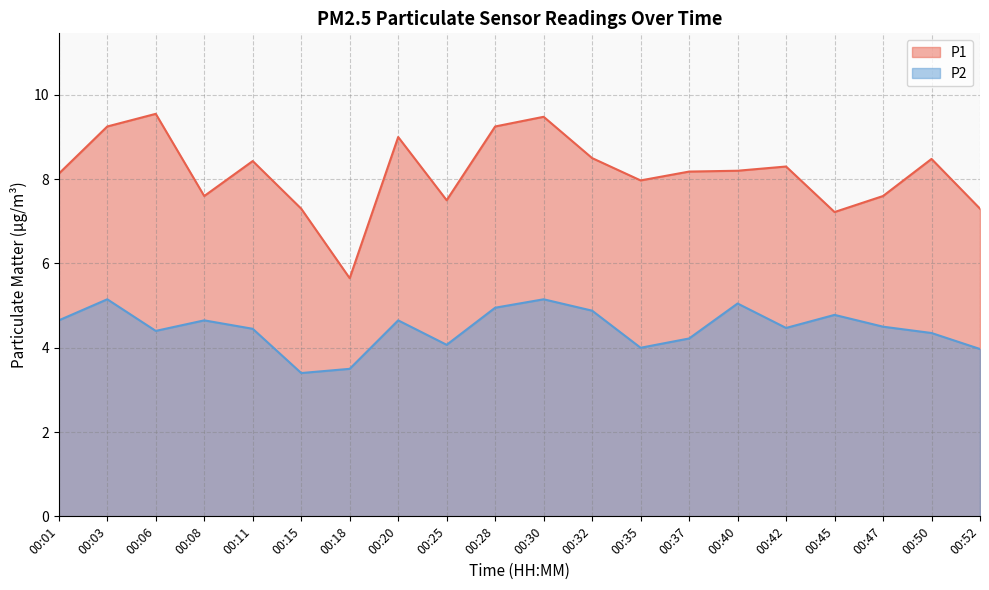

What is the sum of the P2 values at 00:18 and 00:40?

8.6